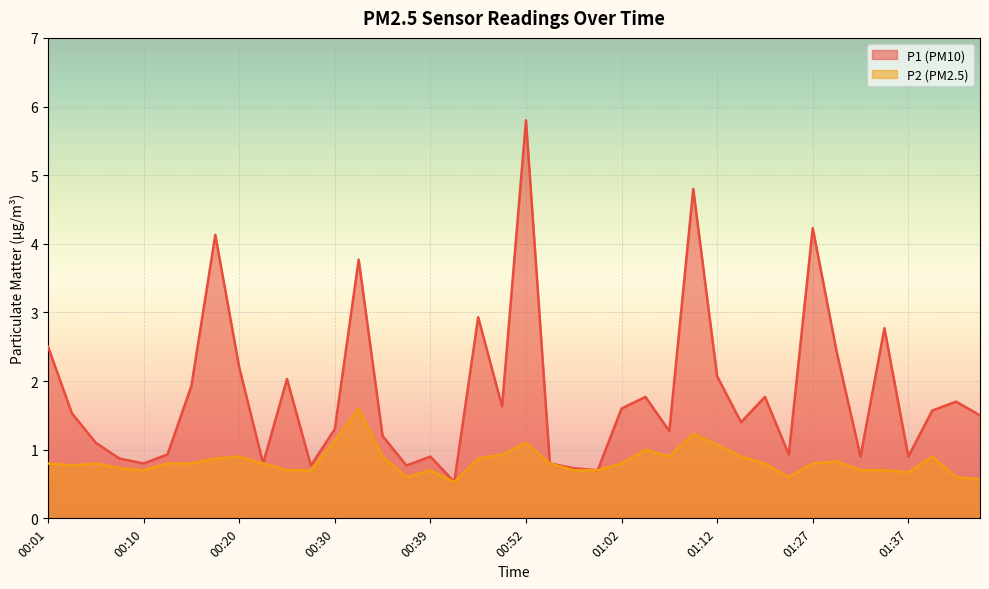

Rank the categories by P2 value from highest to lowest.

00:32, 01:09, 00:30, 00:52, 01:12, 01:04, 00:49, 00:20, 00:35, 01:07, 01:14, 01:39, 00:18, 00:47, 01:30, 00:01, 00:05, 00:13, 00:15, 00:22, 00:54, 01:02, 01:17, 01:27, 00:03, 00:08, 00:10, 00:25, 00:27, 00:39, 00:57, 00:59, 01:32, 01:35, 01:37, 00:37, 01:25, 01:42, 01:44, 00:42